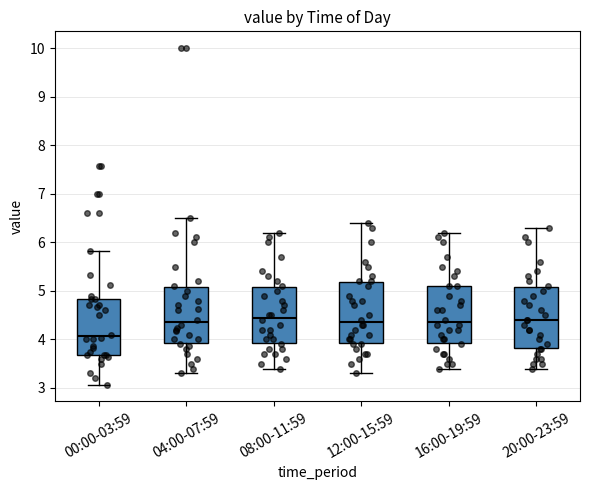

Reading left to right, read every box against the y-axis: the position of its median line, the range the box covers, and the ends of its whiskers. The values are not printed on the chart, so give them approximately, as read against the axis.

00:00-03:59: median 4.1, box 3.7 to 4.8, whiskers 3.1 to 5.8
04:00-07:59: median 4.4, box 3.9 to 5.1, whiskers 3.3 to 6.5
08:00-11:59: median 4.5, box 3.9 to 5.1, whiskers 3.4 to 6.2
12:00-15:59: median 4.4, box 3.9 to 5.2, whiskers 3.3 to 6.4
16:00-19:59: median 4.4, box 3.9 to 5.1, whiskers 3.4 to 6.2
20:00-23:59: median 4.4, box 3.8 to 5.1, whiskers 3.4 to 6.3